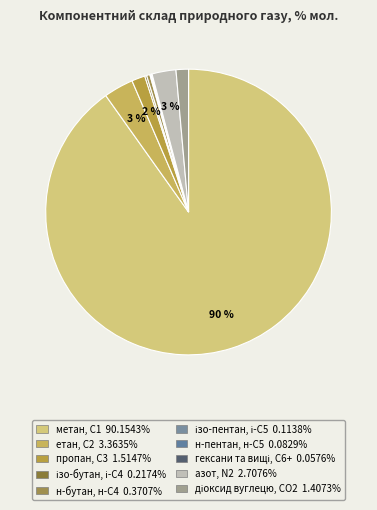

Rank the categories by value from highest to lowest.

метан, С1, етан, С2, азот, N2, пропан, С3, діоксид вуглецю, CО2, н-бутан, н-С4, ізо-бутан, і-С4, ізо-пентан, і-С5, н-пентан, н-С5, гексани та вищі, С6+